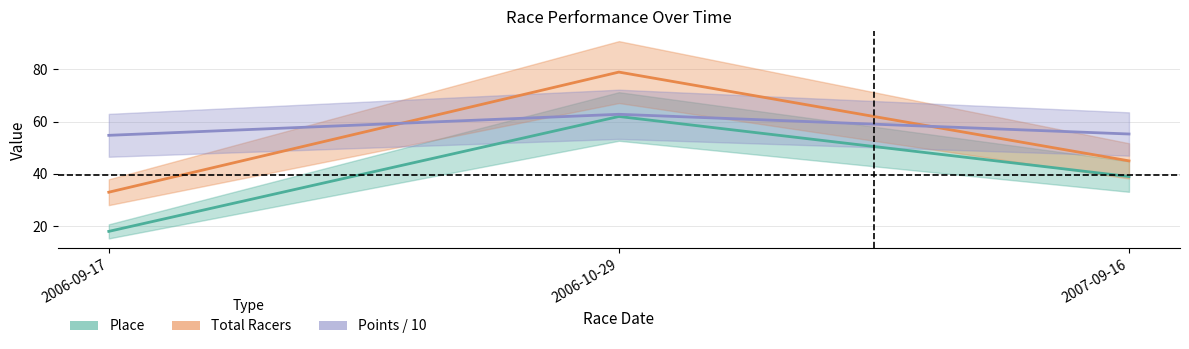

Reading left to right, transcribe all the data shown in this chart.

Place: 18.0	62.0	39.0
Total Racers: 33.0	79.0	45.0
Points / 10: 54.8	62.8	55.3